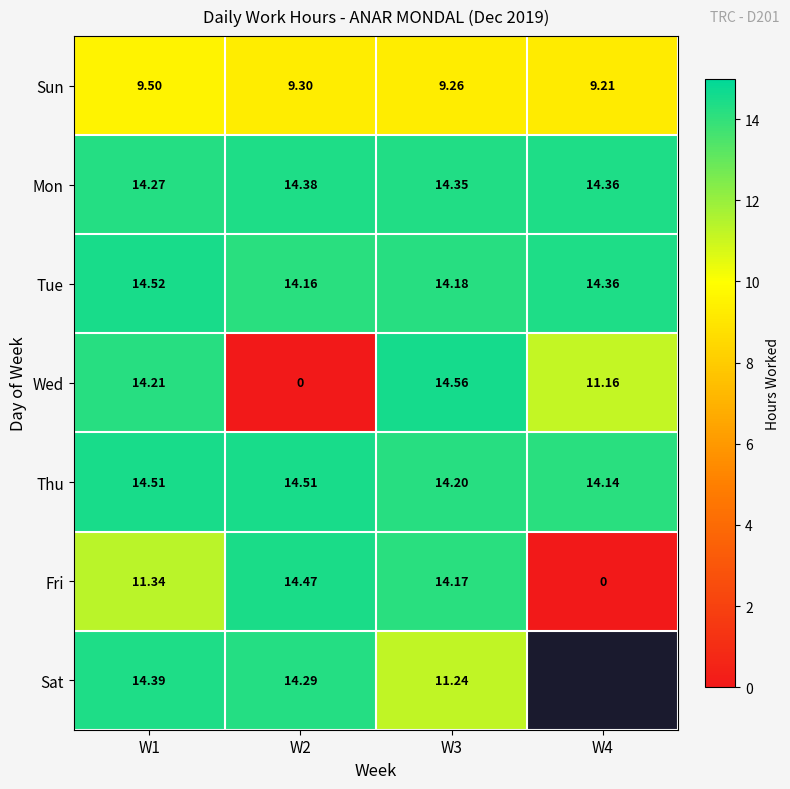

At W2, list the series in order from smallest to largest.

Wed, Sun, Tue, Sat, Mon, Fri, Thu